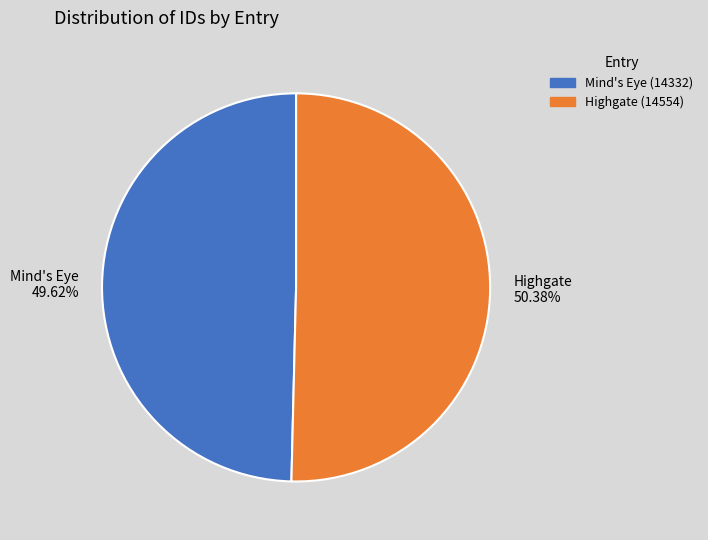

To the nearest percent, what portion does Mind's Eye (14332) represent?

50%